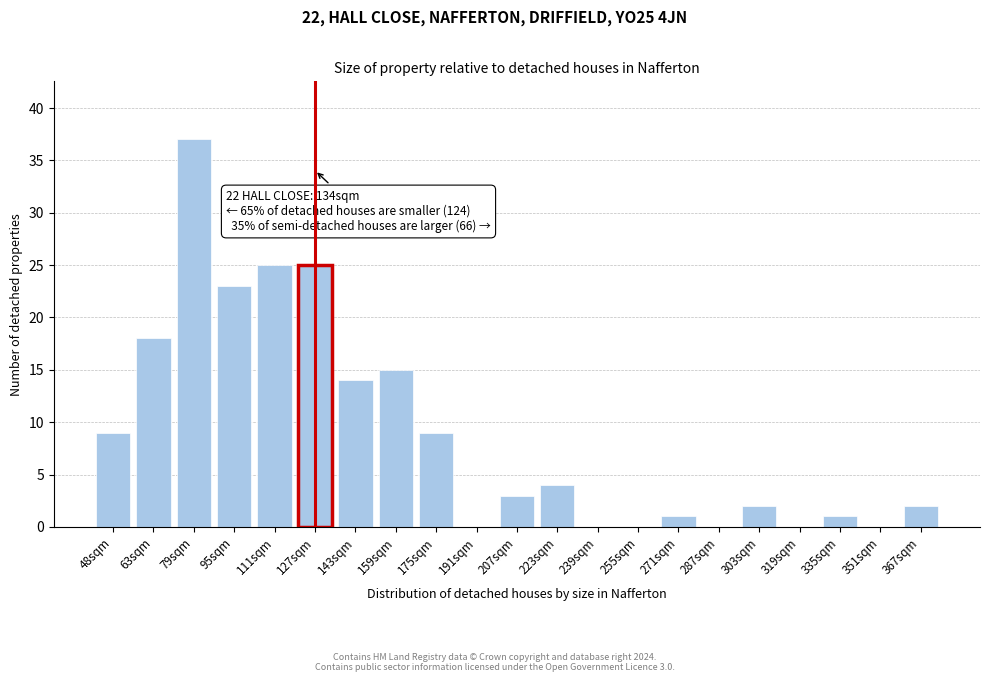

Reading left to right, list all the values displayed in this chart.

48sqm=9	63sqm=18	79sqm=37	95sqm=23	111sqm=25	127sqm=25	143sqm=14	159sqm=15	175sqm=9	191sqm=0	207sqm=3	223sqm=4	239sqm=0	255sqm=0	271sqm=1	287sqm=0	303sqm=2	319sqm=0	335sqm=1	351sqm=0	367sqm=2